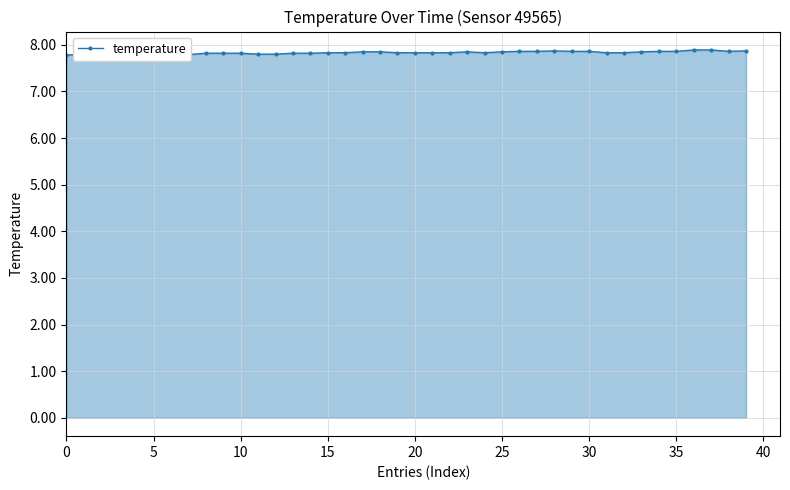

What is the ratio of the value at 19 to the value at 0?

1.0